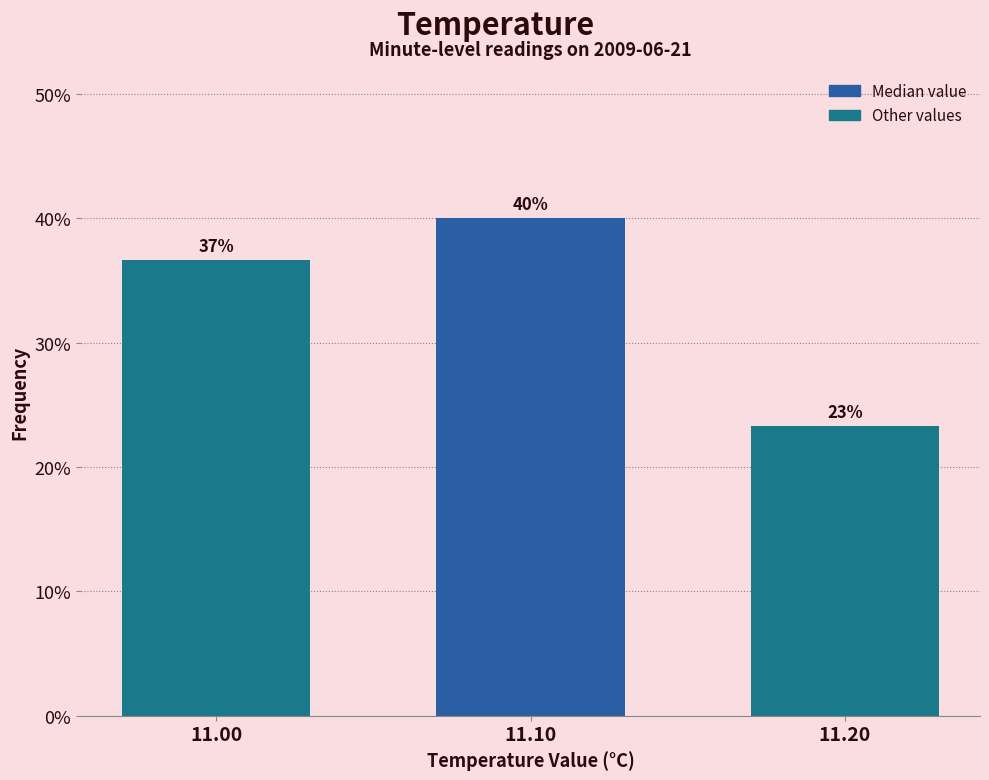

How many bars are there in total?

3